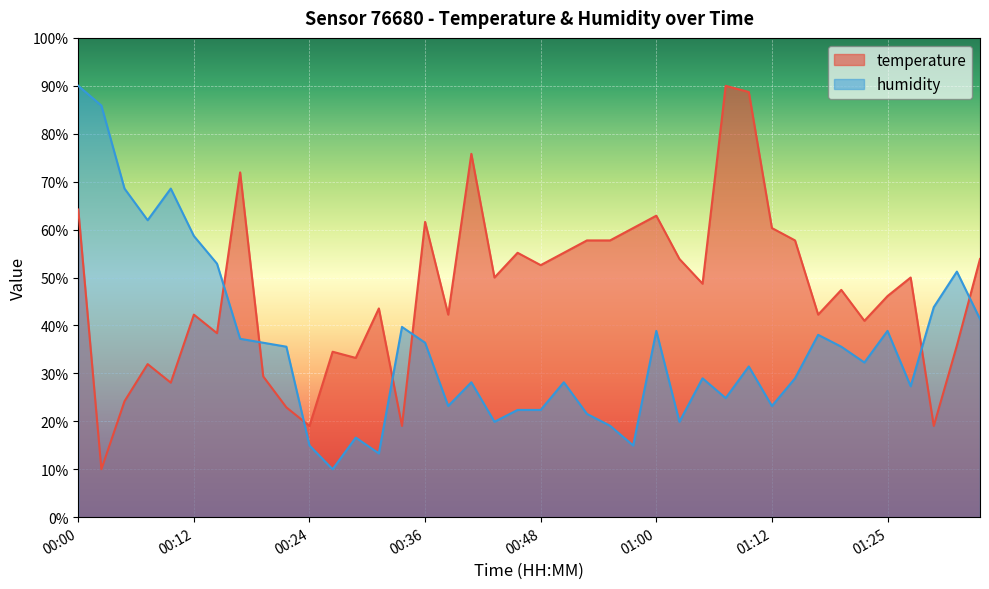

Where do humidity and temperature first cross each other?

00:14 and 00:17